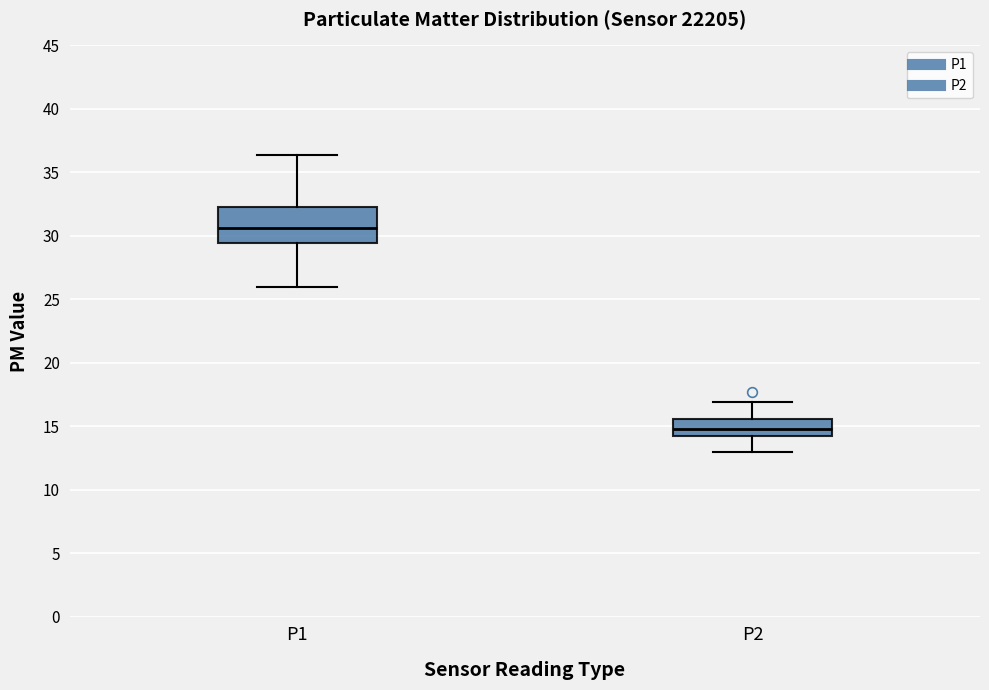

Reading left to right, transcribe this box plot: for each box, give where its median line is, the range the box spans, and where its two whiskers end, as read against the y-axis. The values are not printed on the chart, so give them approximately, as read against the axis.

P1: median 30.5, box 29.5 to 32.0, whiskers 26.0 to 36.5
P2: median 15.0, box 14.0 to 15.5, whiskers 13.0 to 17.0